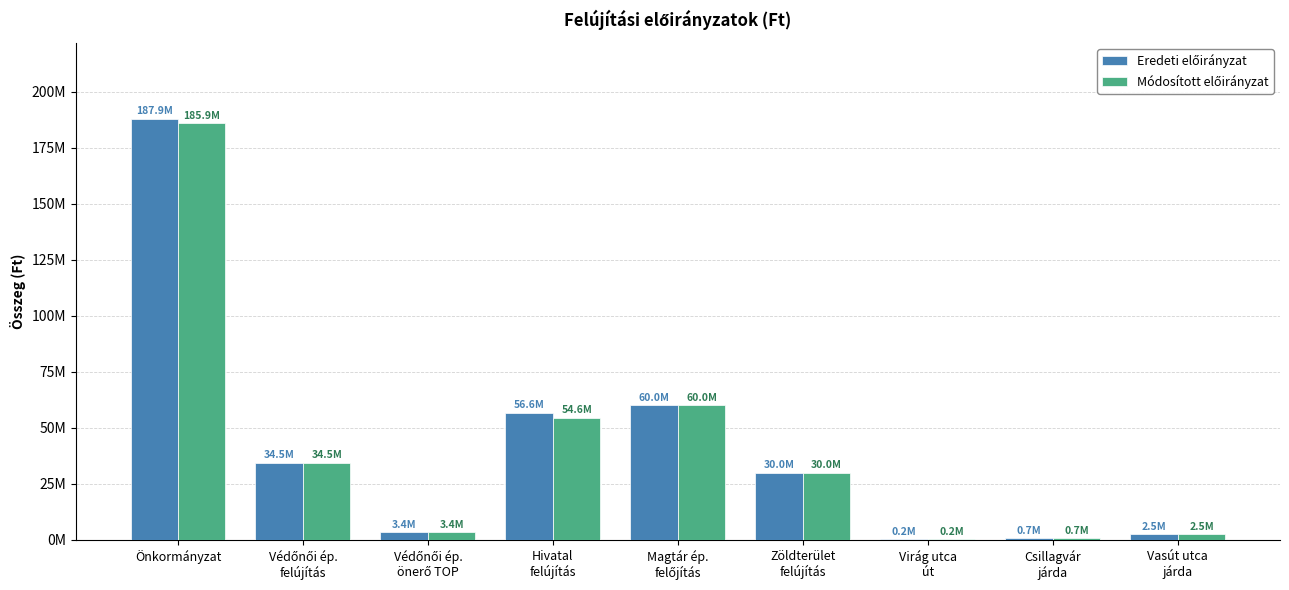

The Módosított előirányzat series shows 54571000 at Hivatal
felújítás. True or false?

True